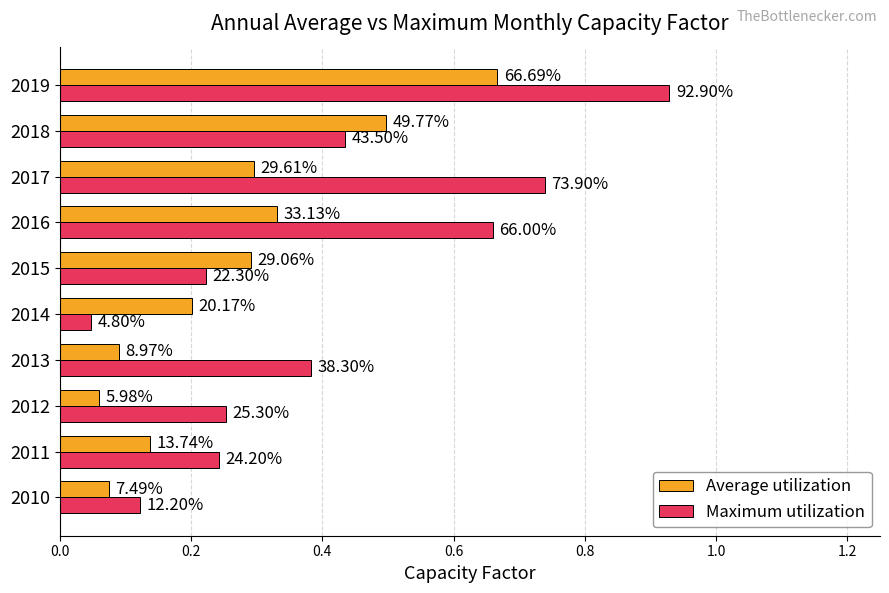

What are all the series names shown in the legend?

Average utilization, Maximum utilization